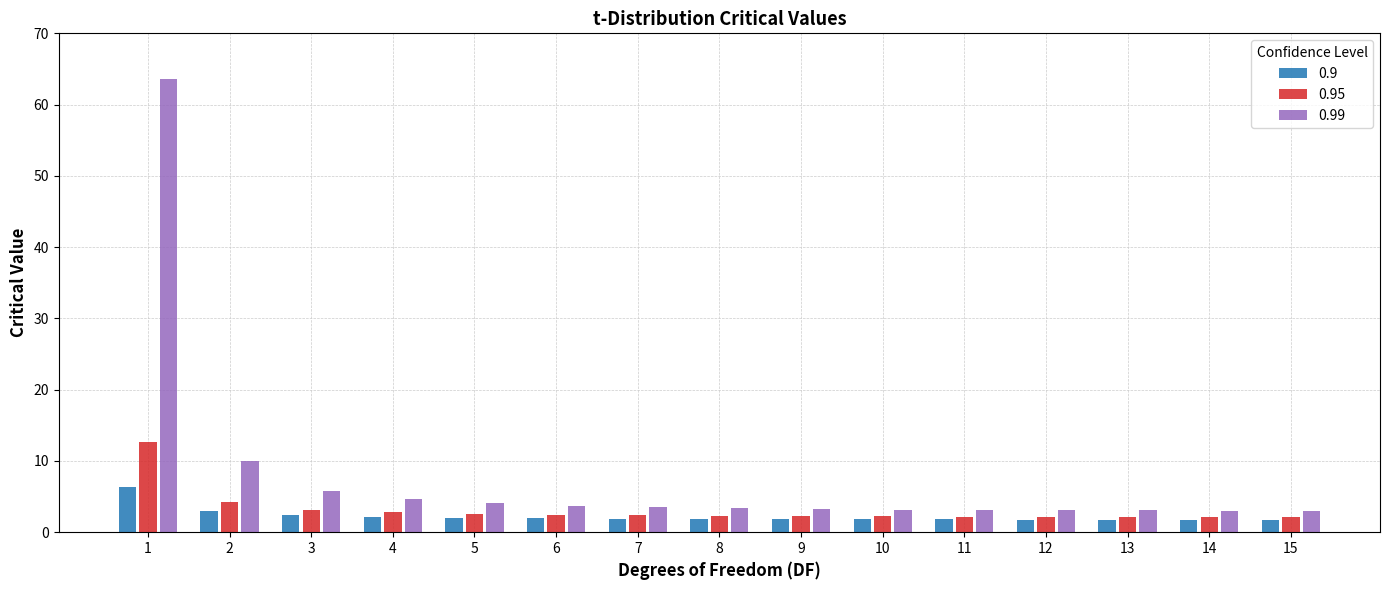

What is the difference between the 0.95 values at 7 and 9?

0.1